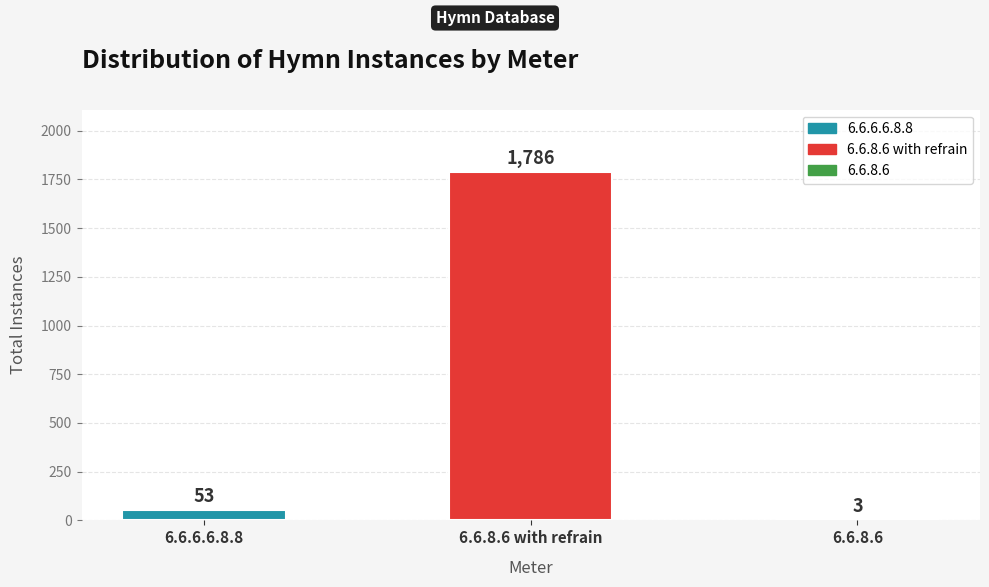

Where is the data nearest to the value 894?

6.6.6.6.8.8